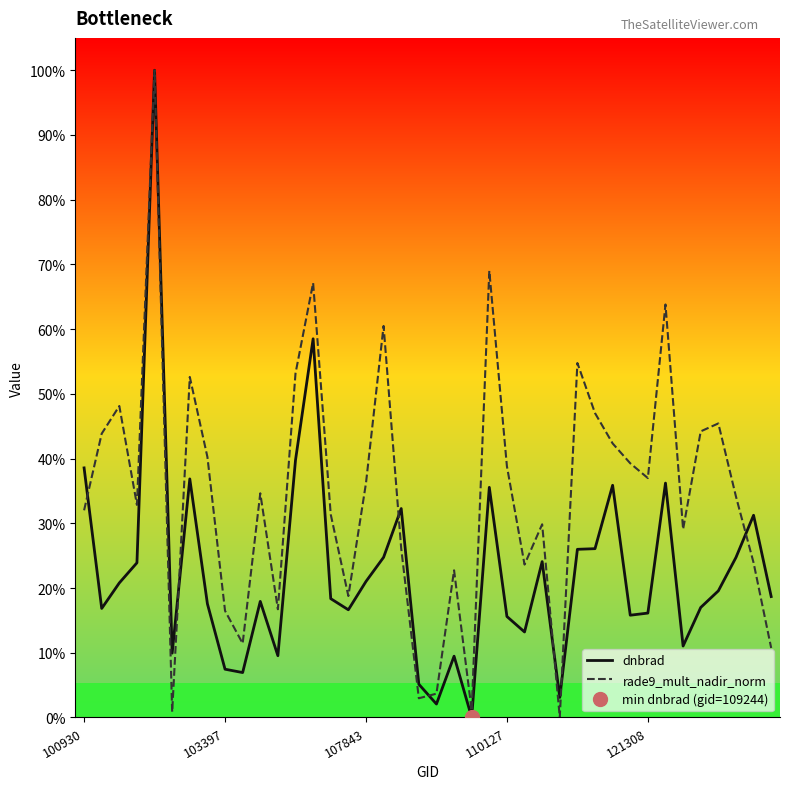

Rank the series by their maximum value, from lowest to highest.

rade9_mult_nadir_norm, dnbrad